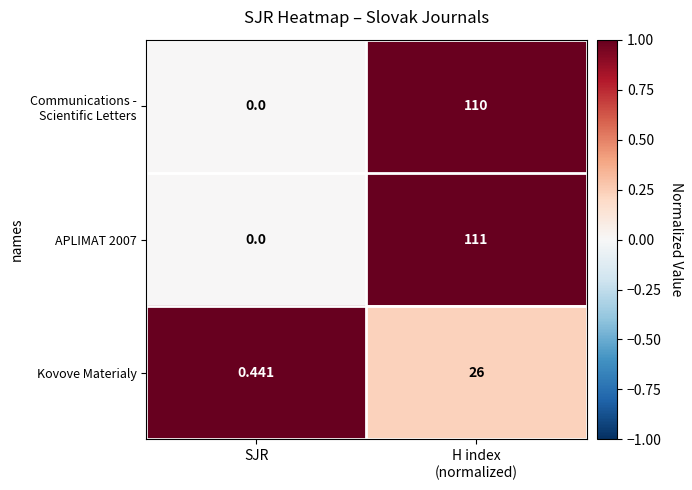

Which label corresponds to the smallest value in the chart?

SJR